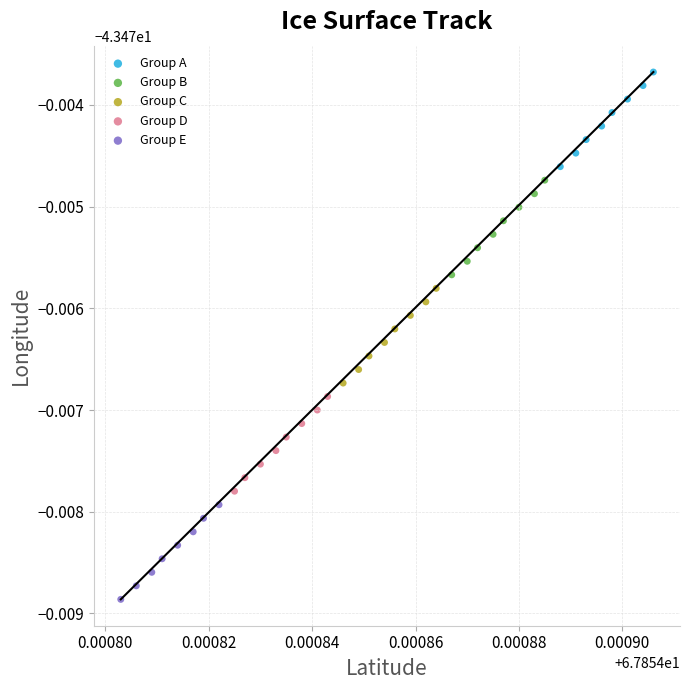

Which series contains the lowest Y value?

Group E